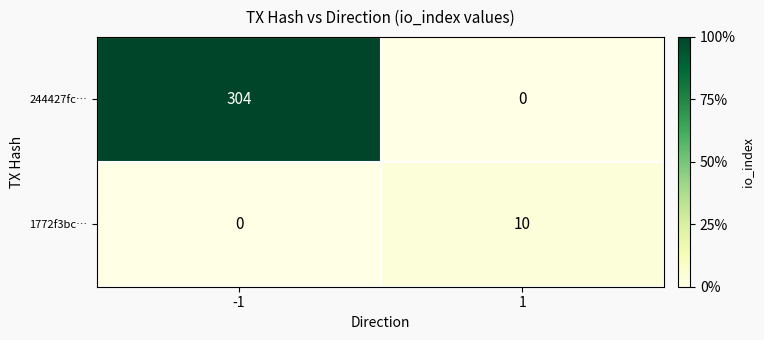

Which series has the largest total across all categories?

244427fc…